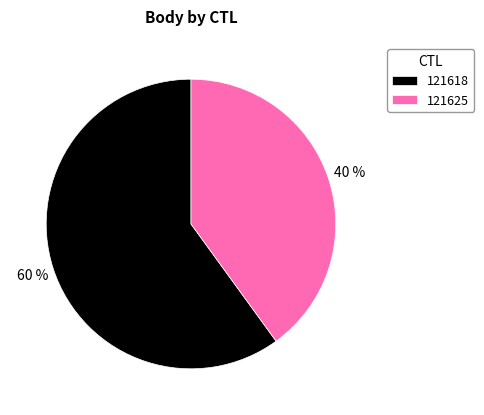

To the nearest percent, what percentage of the pie is 121618?

60%